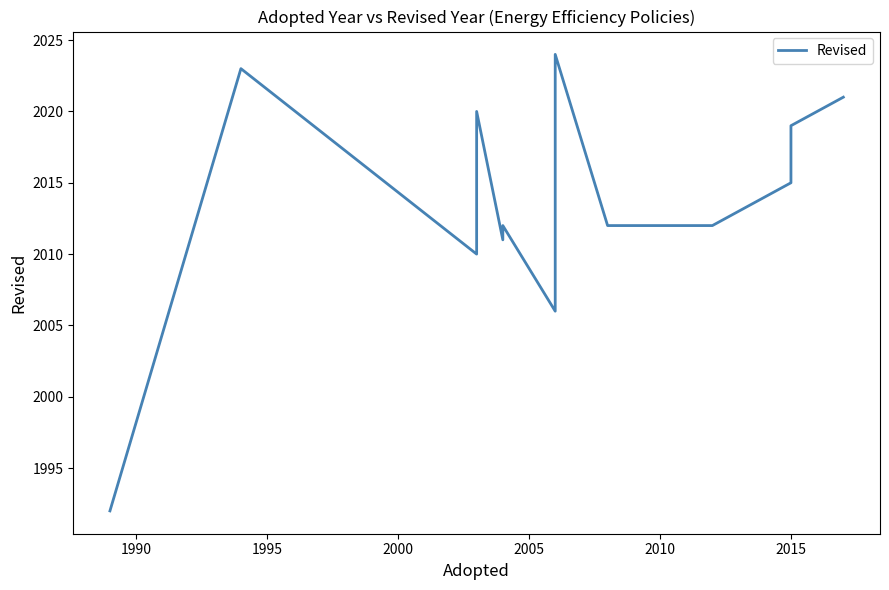

True or false: the data shows 1233 at 2015.

False